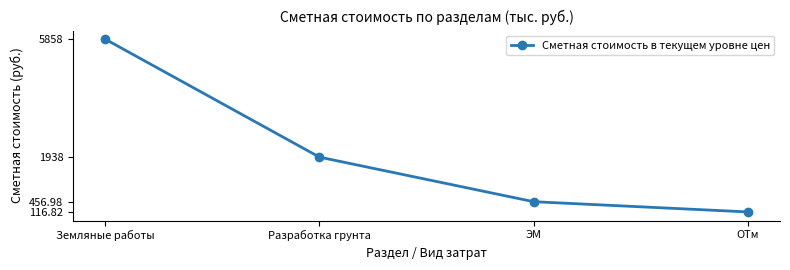

How many lines are shown in the chart?

1